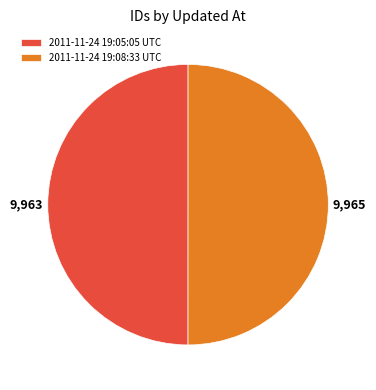

Combined, do 2011-11-24 19:05:05 UTC and 2011-11-24 19:08:33 UTC account for over 50%?

Yes